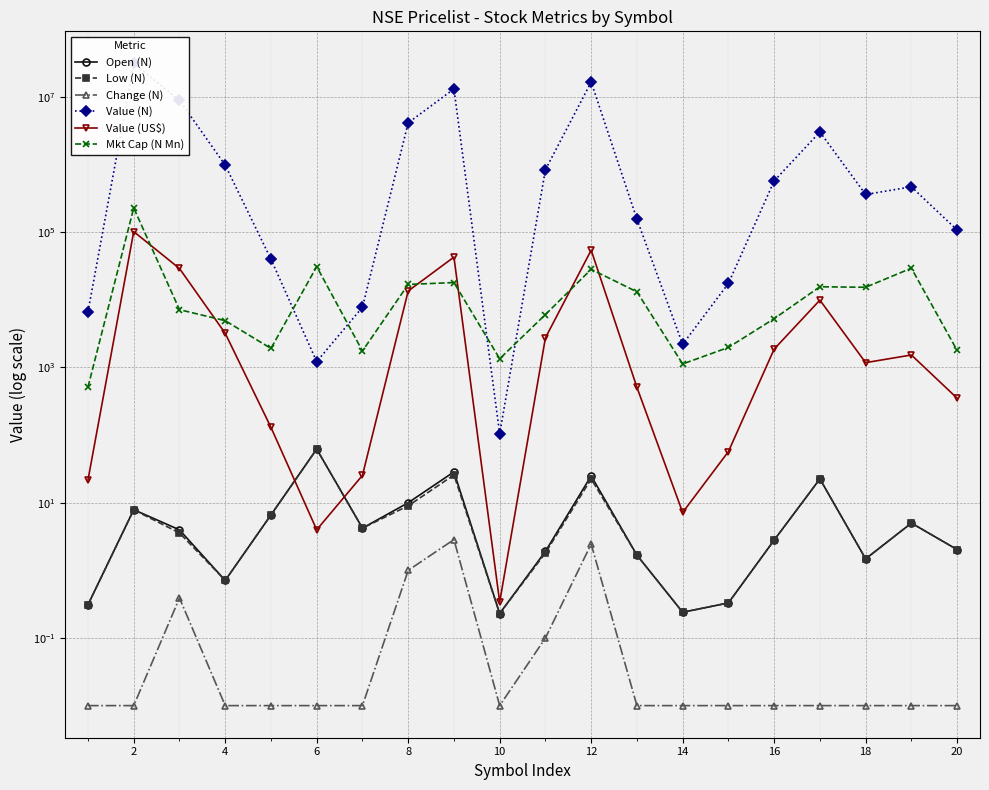

How many interior local valleys does the Value (US$) series have?

4